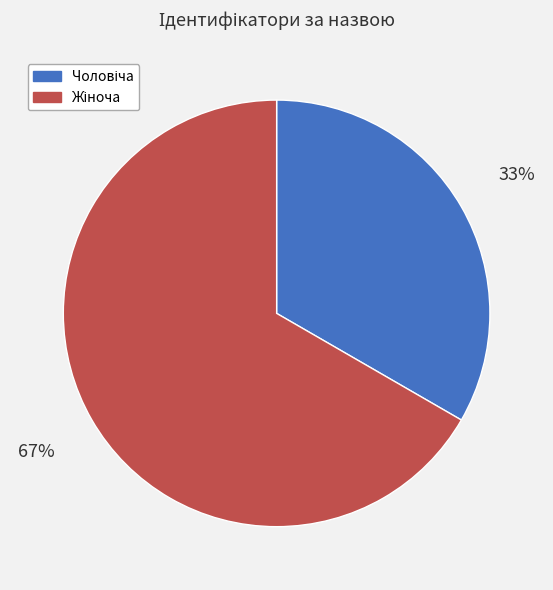

Is there any slice that represents more than half of the pie?

Yes